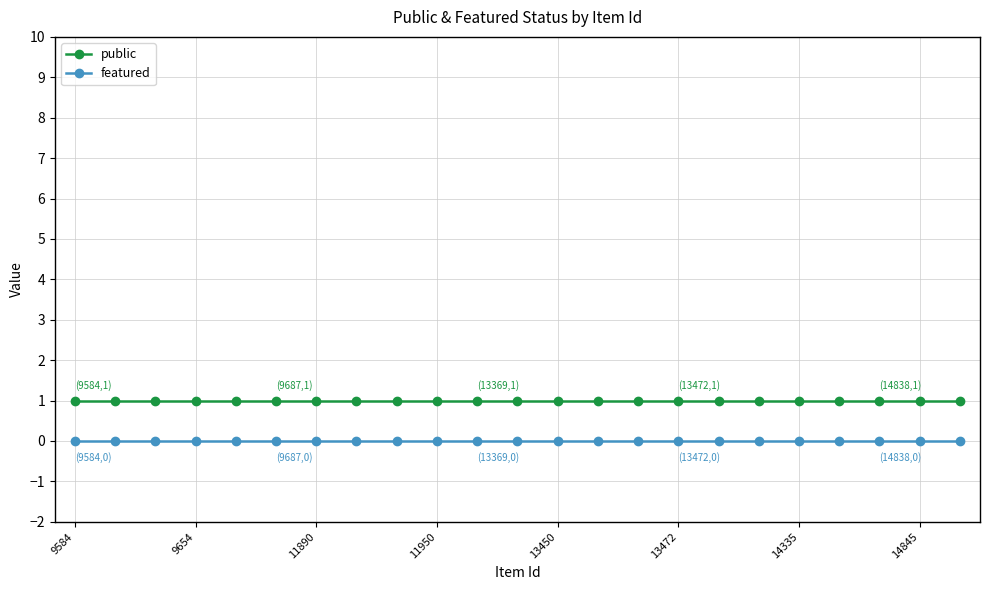

List the series in order of their peak value, highest first.

public, featured